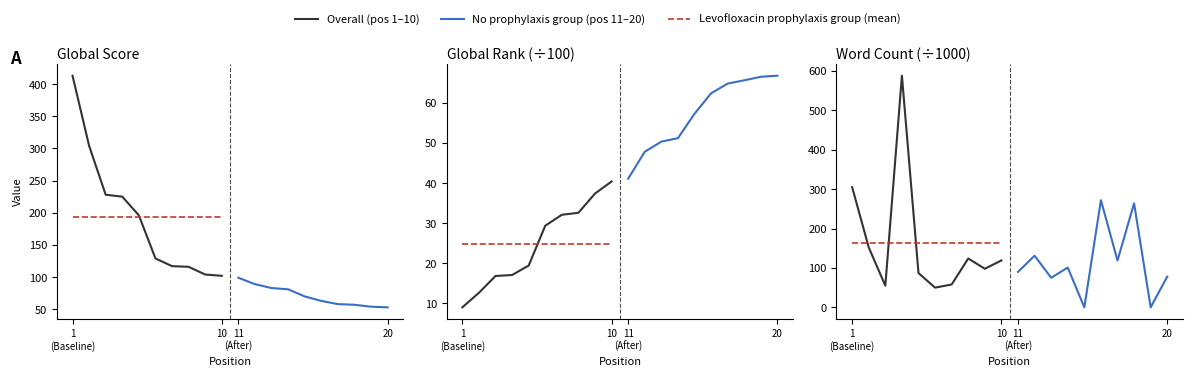

What is the difference between the maximum and second lowest values in the Global Rank (÷100) series?

54.1